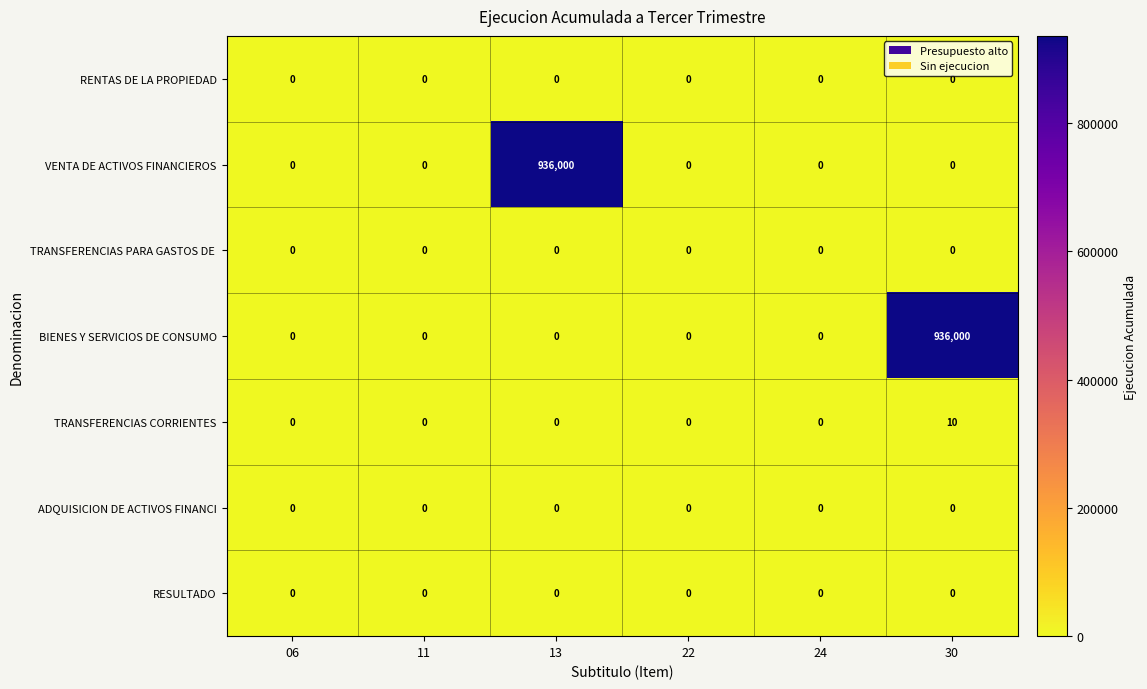

The RESULTADO series shows 0 at 13. True or false?

True